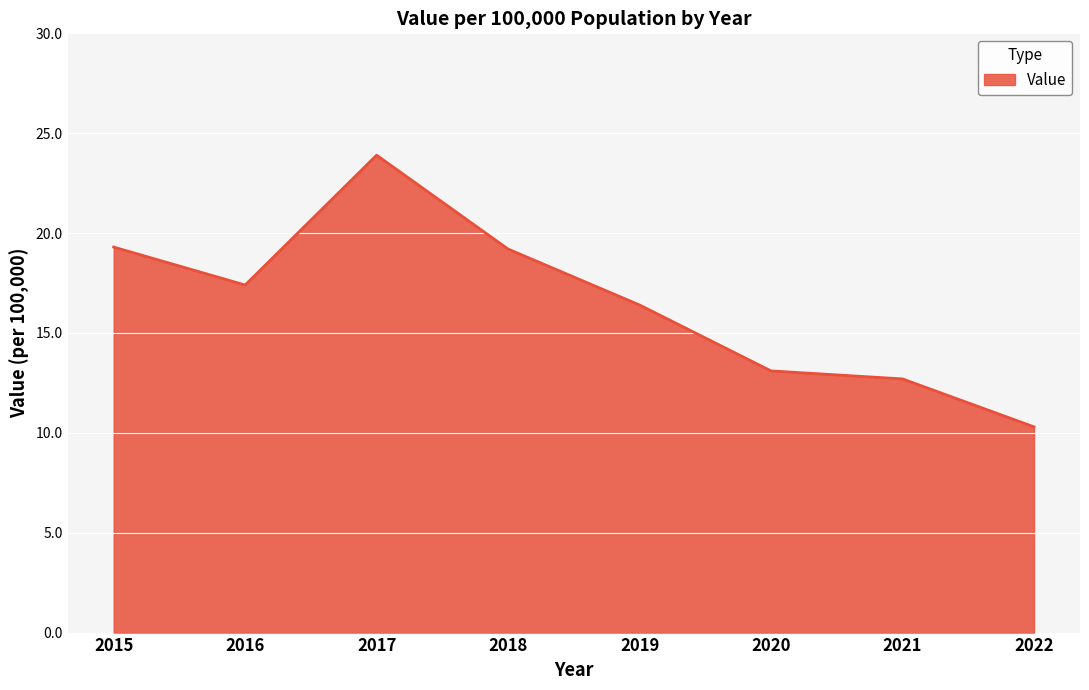

Where is the first local minimum?

2016